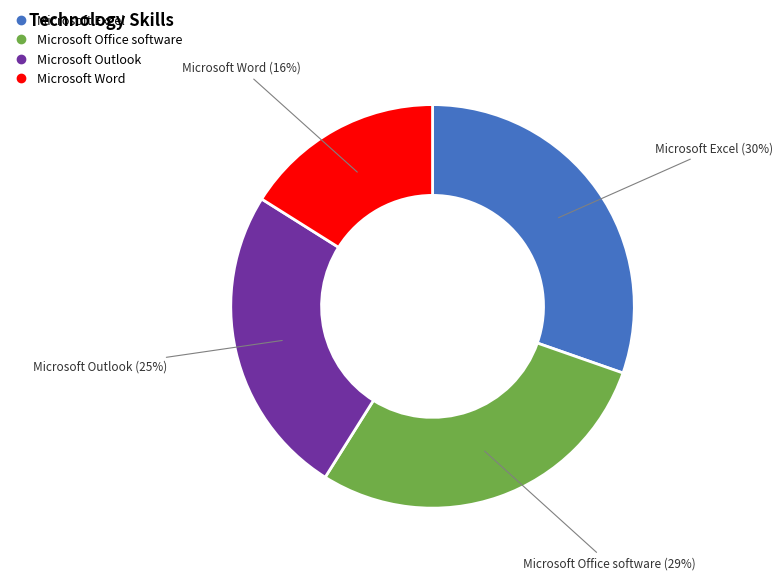

What is the smallest slice in the pie chart?

Microsoft Word